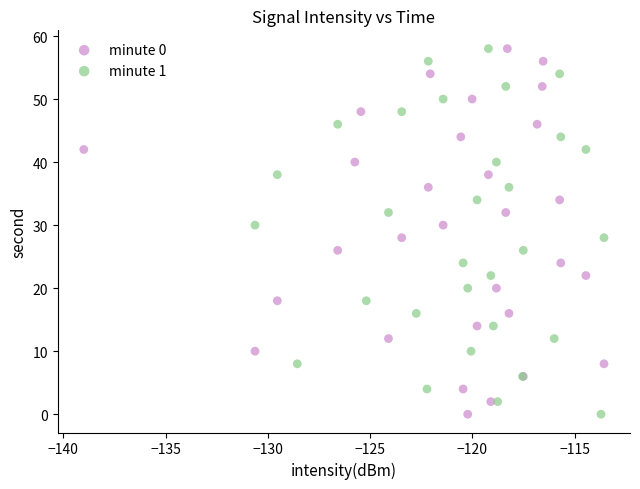

What are all the series names shown in the legend?

minute 0, minute 1